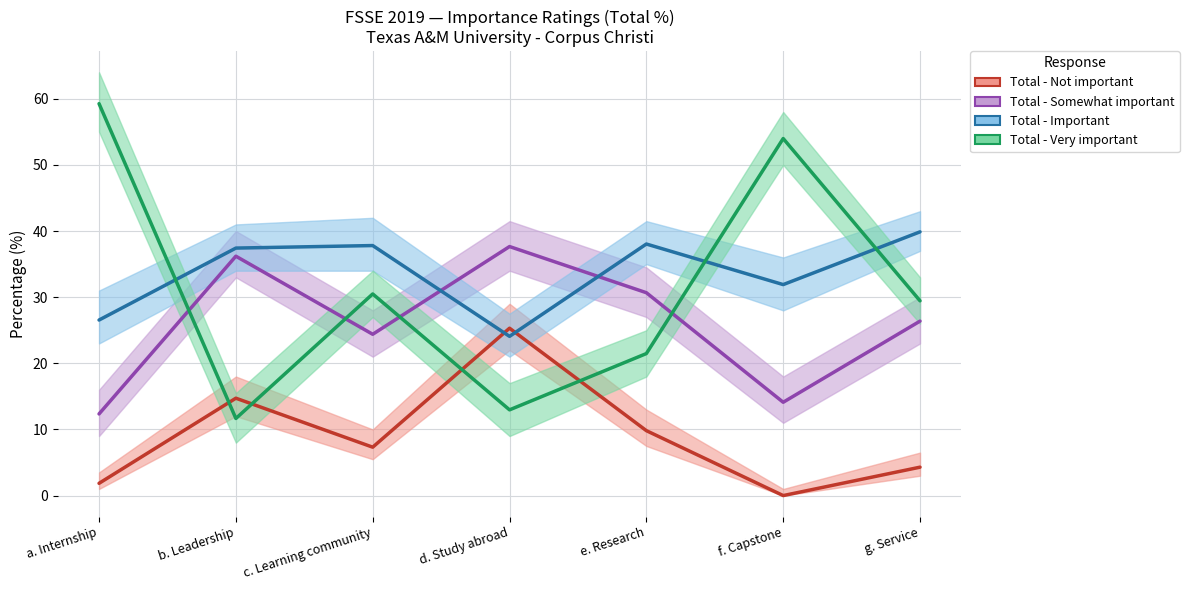

True or false: Total - Not important has a value of 3.0 at g. Service.

False